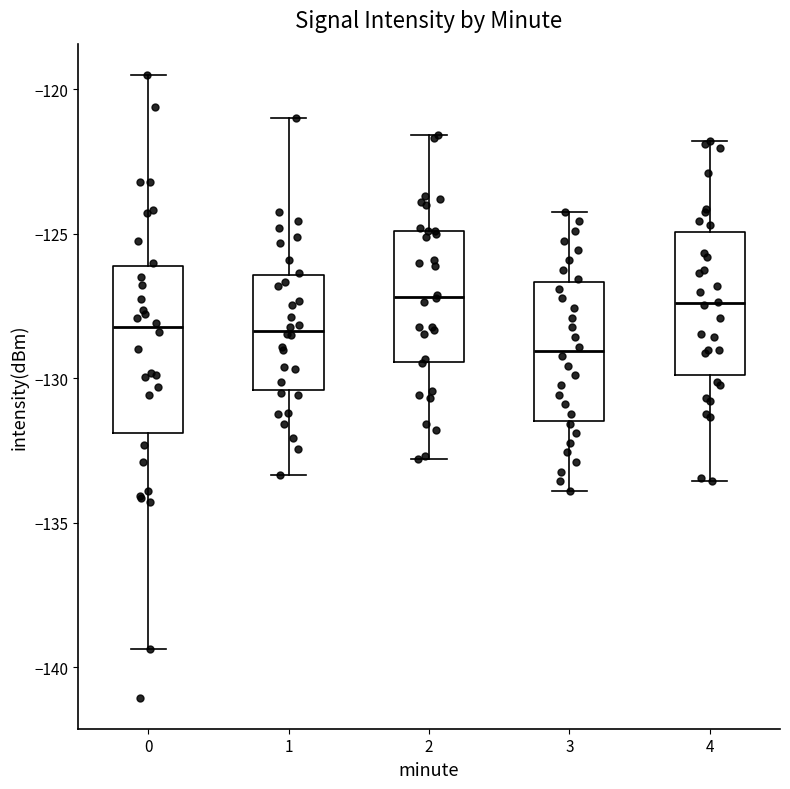

Reading left to right, read every box against the y-axis: the position of its median line, the range the box covers, and the ends of its whiskers. The values are not printed on the chart, so give them approximately, as read against the axis.

0: median -128.0, box -132.0 to -126.0, whiskers -139.5 to -119.5
1: median -128.5, box -130.5 to -126.5, whiskers -133.5 to -121.0
2: median -127.0, box -129.5 to -125.0, whiskers -133.0 to -121.5
3: median -129.0, box -131.5 to -126.5, whiskers -134.0 to -124.0
4: median -127.5, box -130.0 to -125.0, whiskers -133.5 to -122.0